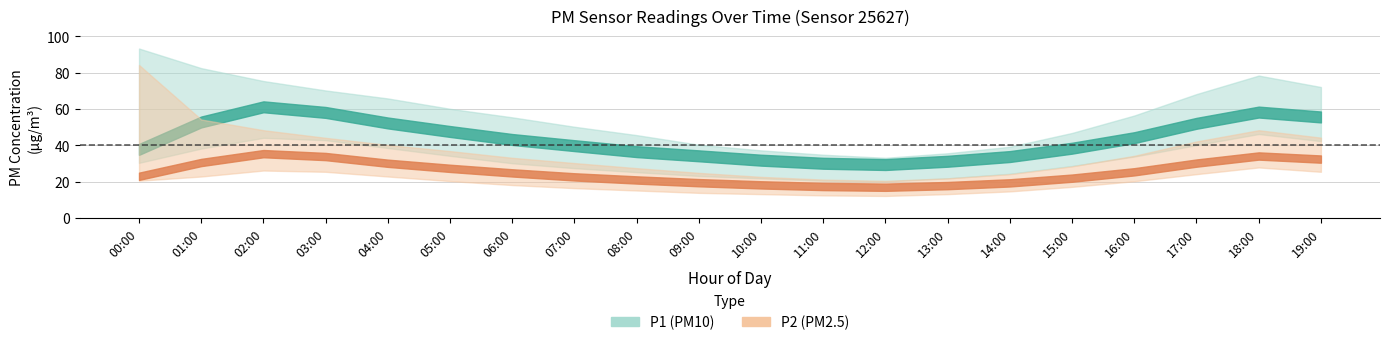

What is the difference between the maximum and minimum values in the P1_upper series?

60.2